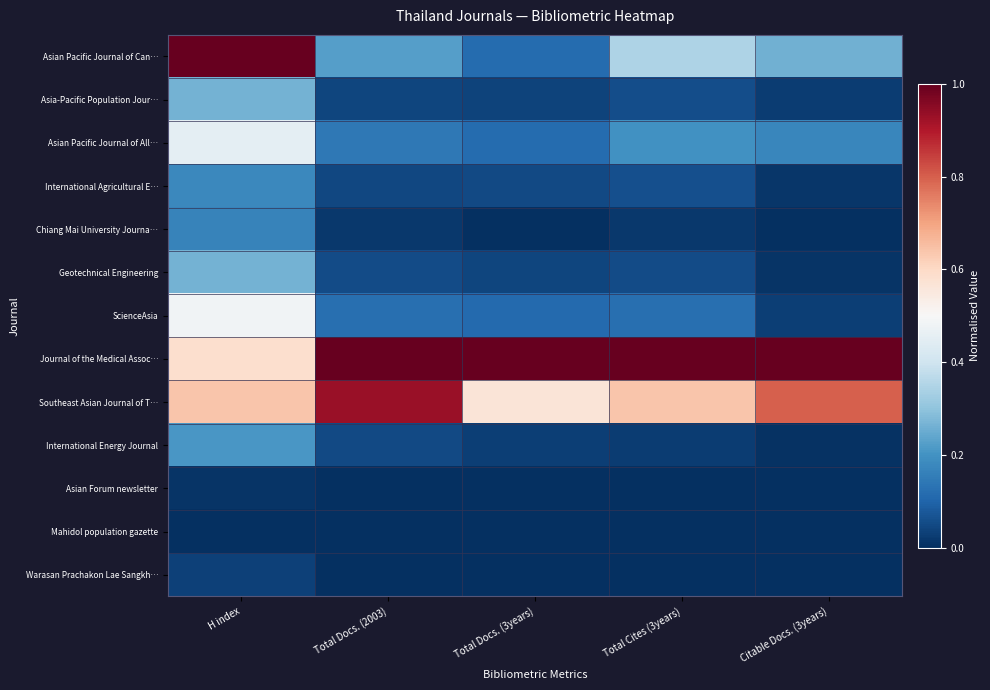

What is the total value across all series at H index?

4.3